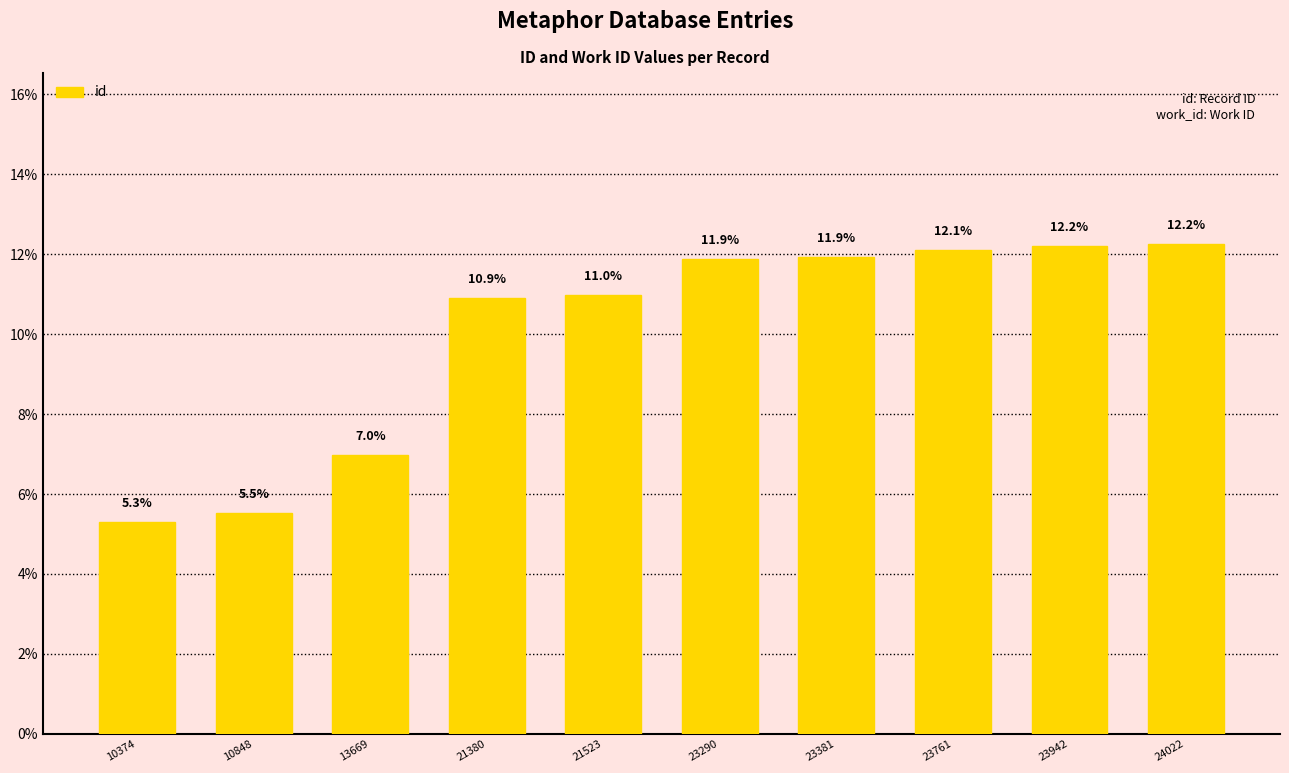

True or false: the data shows 11.0 at 21523.

True